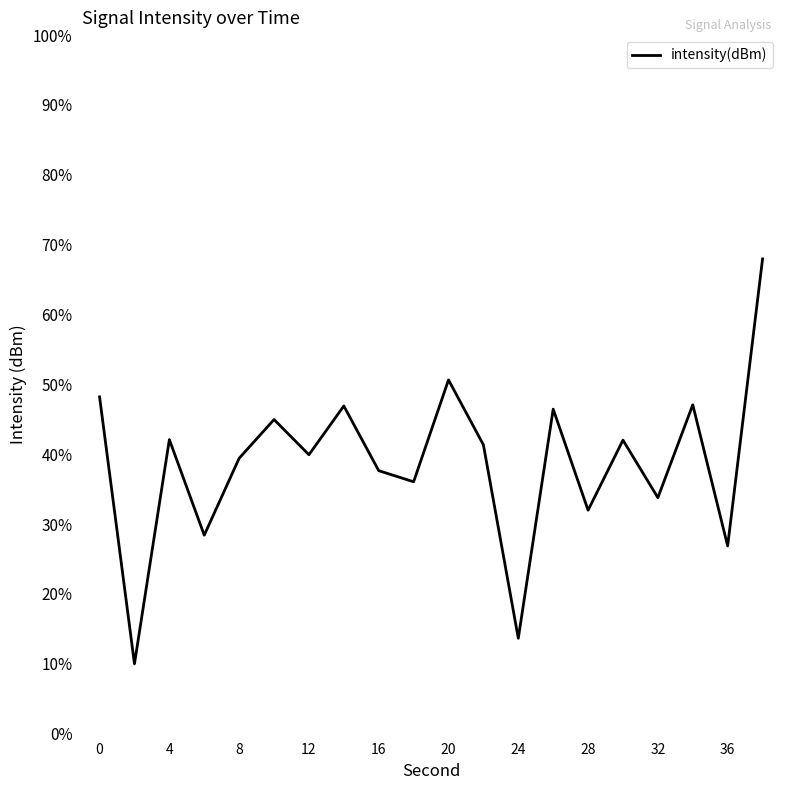

What is the smallest value displayed?

10.0